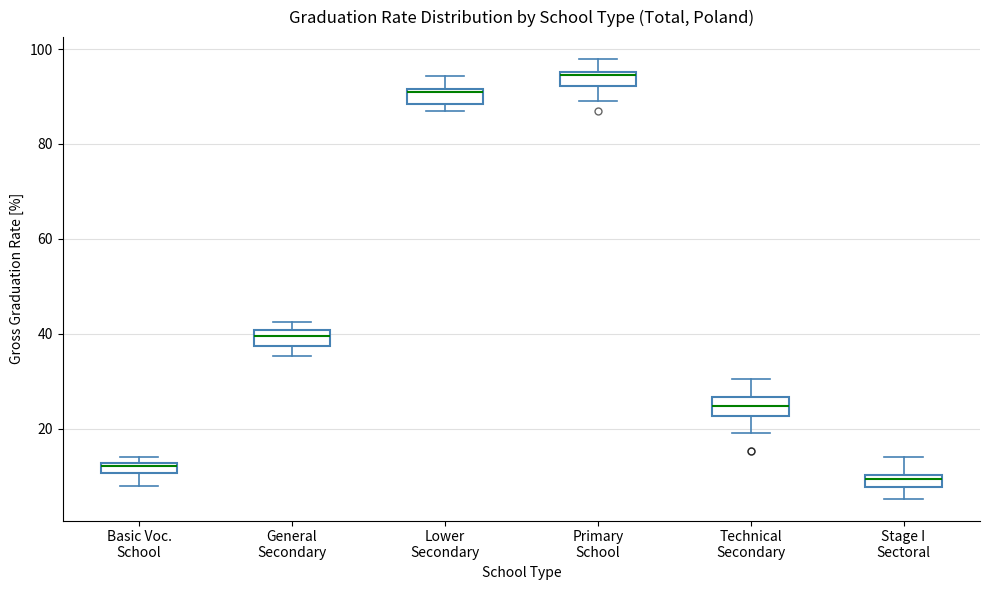

Where does the lower whisker of the box for General Secondary end on the y-axis? The values are not printed on the chart, so give them approximately, as read against the axis.

36